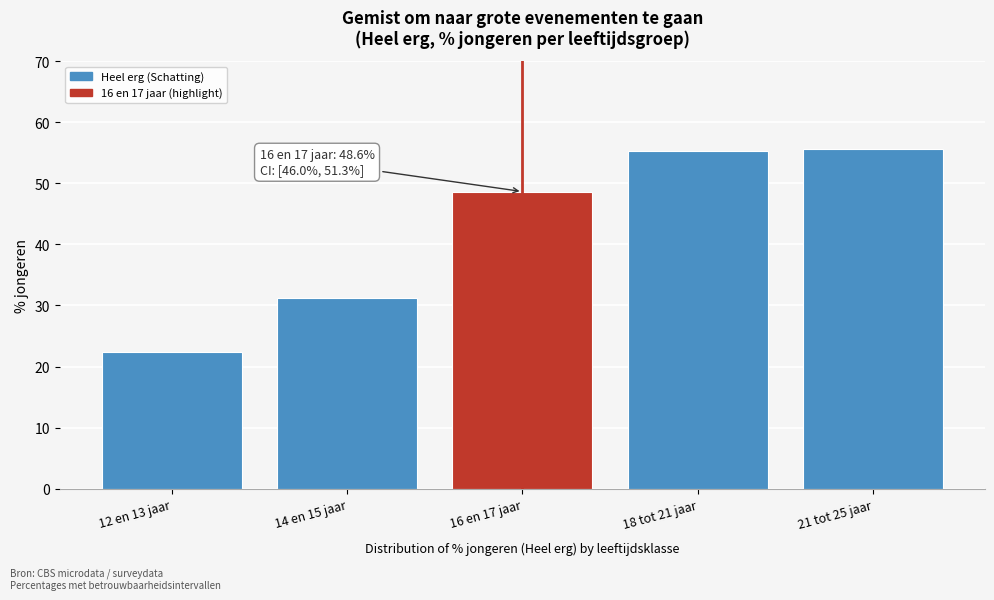

Reading left to right, what are all the values shown in this chart?

22.4	31.3	48.6	55.3	55.6